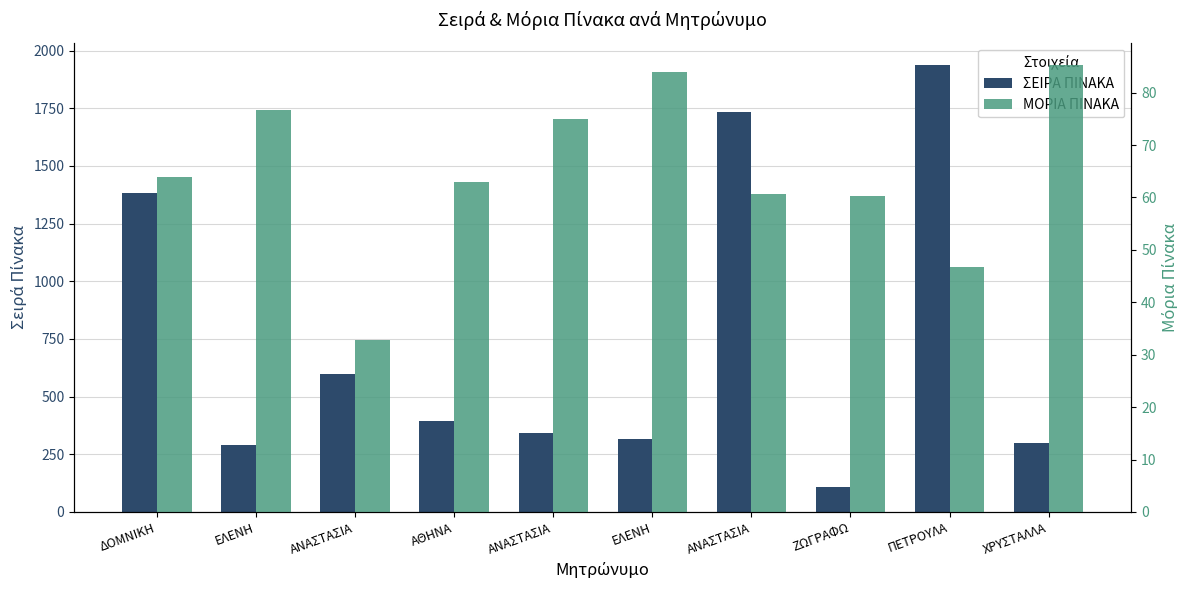

Which has a higher value, ΑΝΑΣΤΑΣΙΑ or ΕΛΕΝΗ?

ΑΝΑΣΤΑΣΙΑ